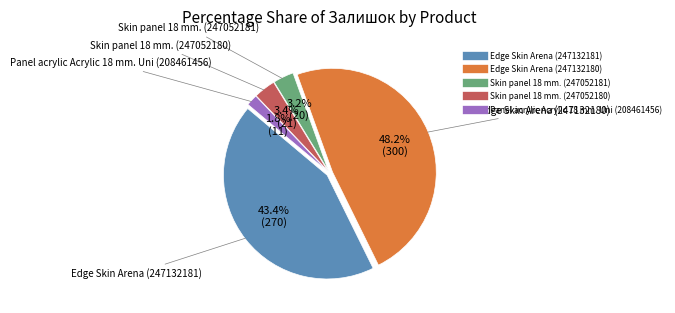

Does Panel acrylic Acrylic 18 mm. Uni (208461456) represent more than half of the total?

No